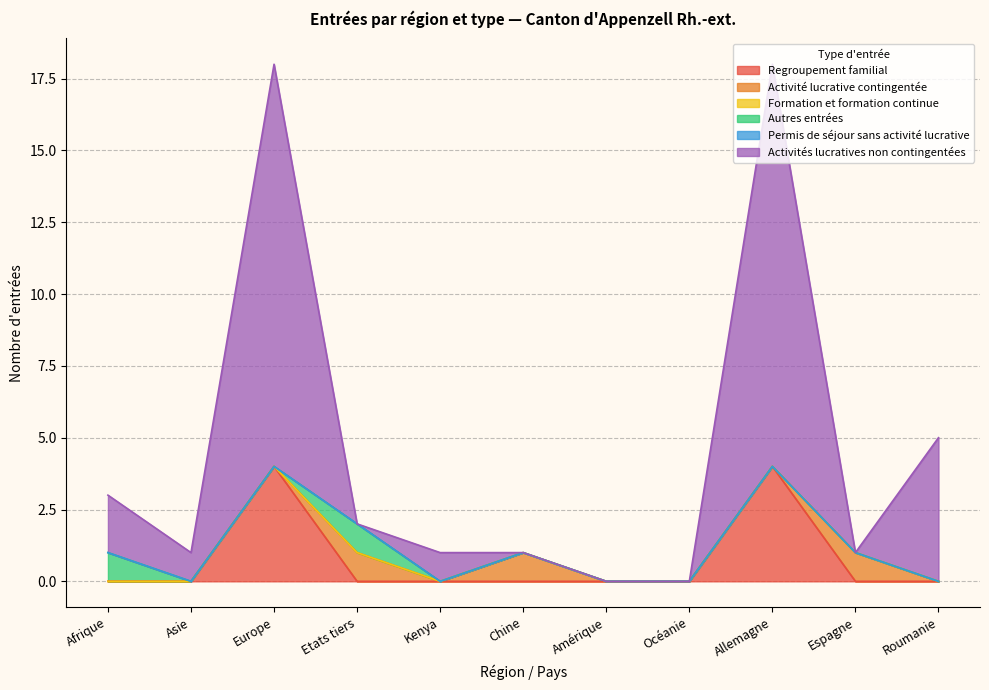

Between which two adjacent categories do Regroupement familial and Activité lucrative contingentée first intersect?

Europe and Etats tiers